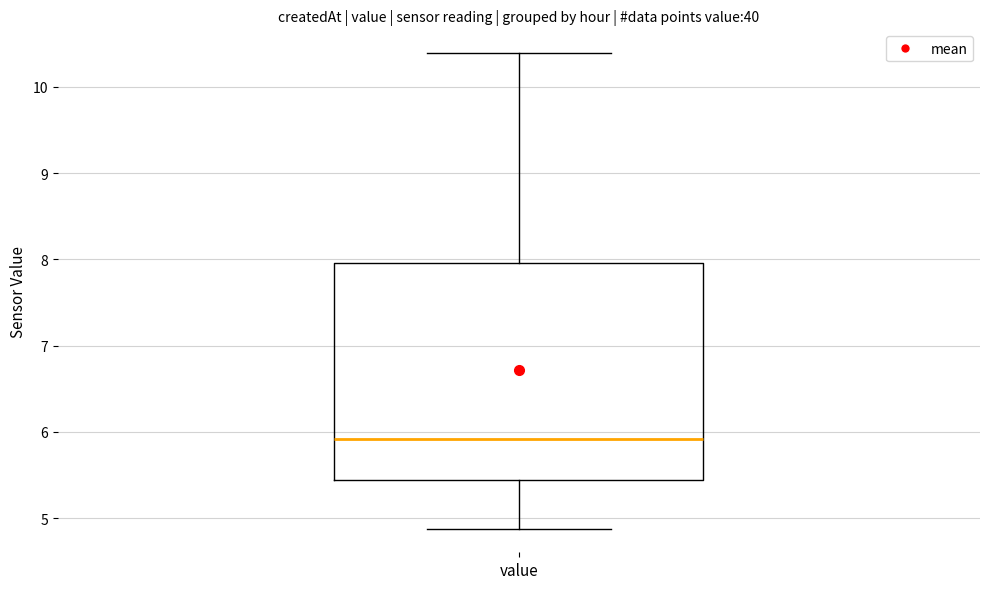

Read this box plot against the y-axis: the position of the median line, the range covered by the box, and the ends of both whiskers. The values are not printed on the chart, so give them approximately, as read against the axis.

median 5.9, box 5.4 to 8.0, whiskers 4.9 to 10.4